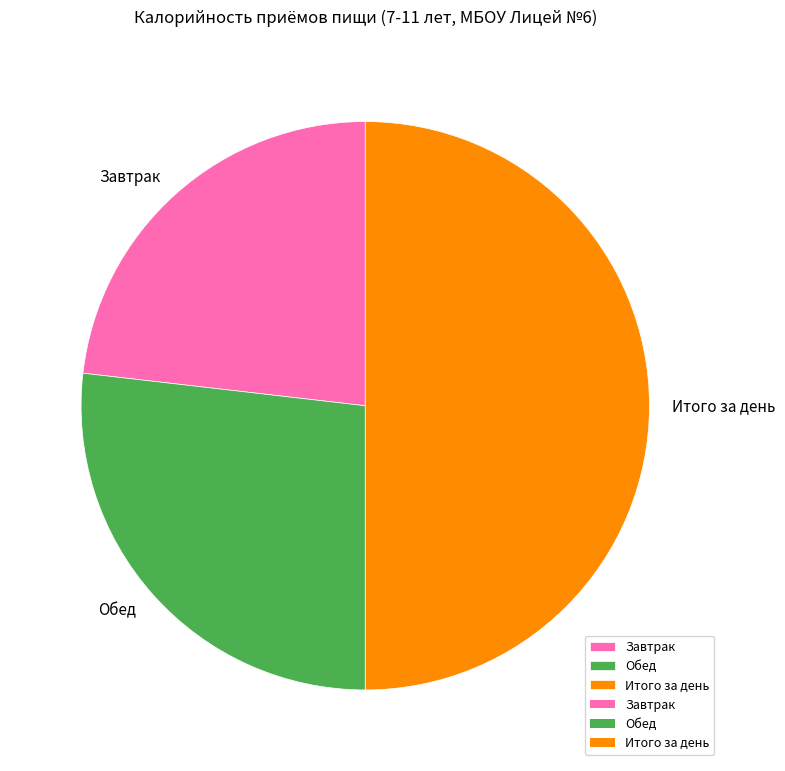

Is Завтрак the majority of the pie?

No